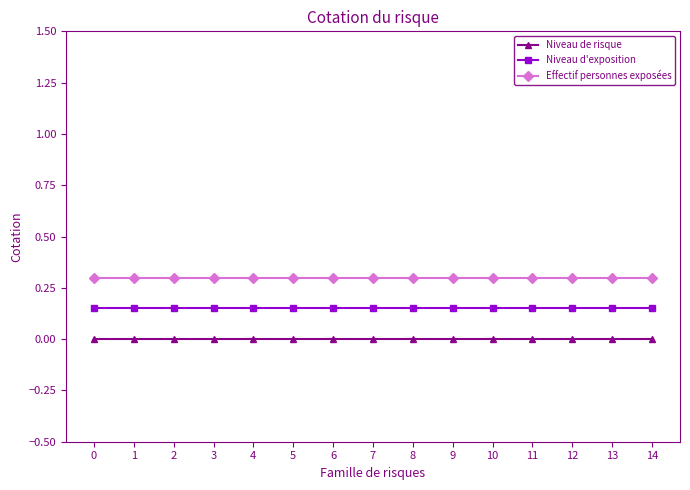

What is the spread (max minus min) of values at 12?

0.3